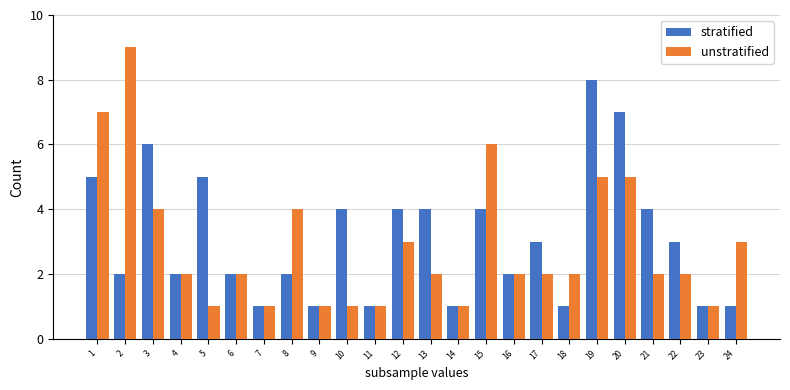

Which series has the widest spread of values?

unstratified